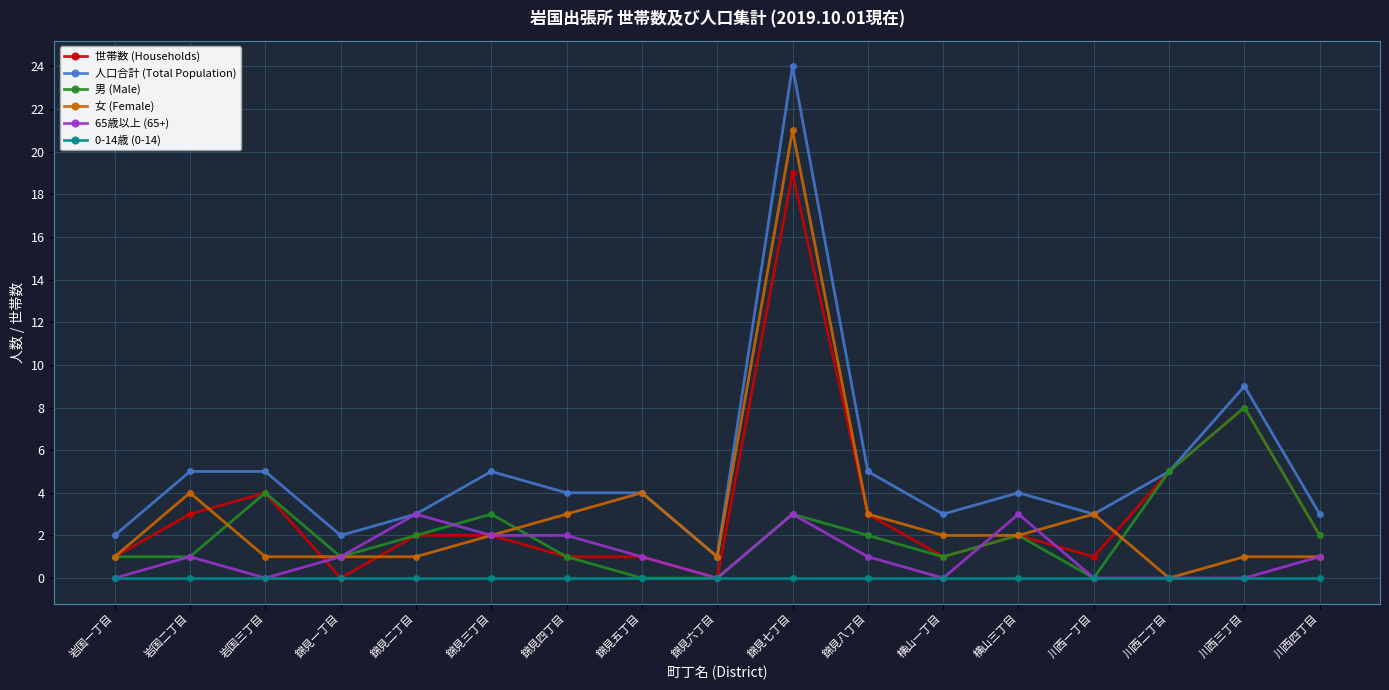

What is the spread (max minus min) of values at 錦見五丁目?

4